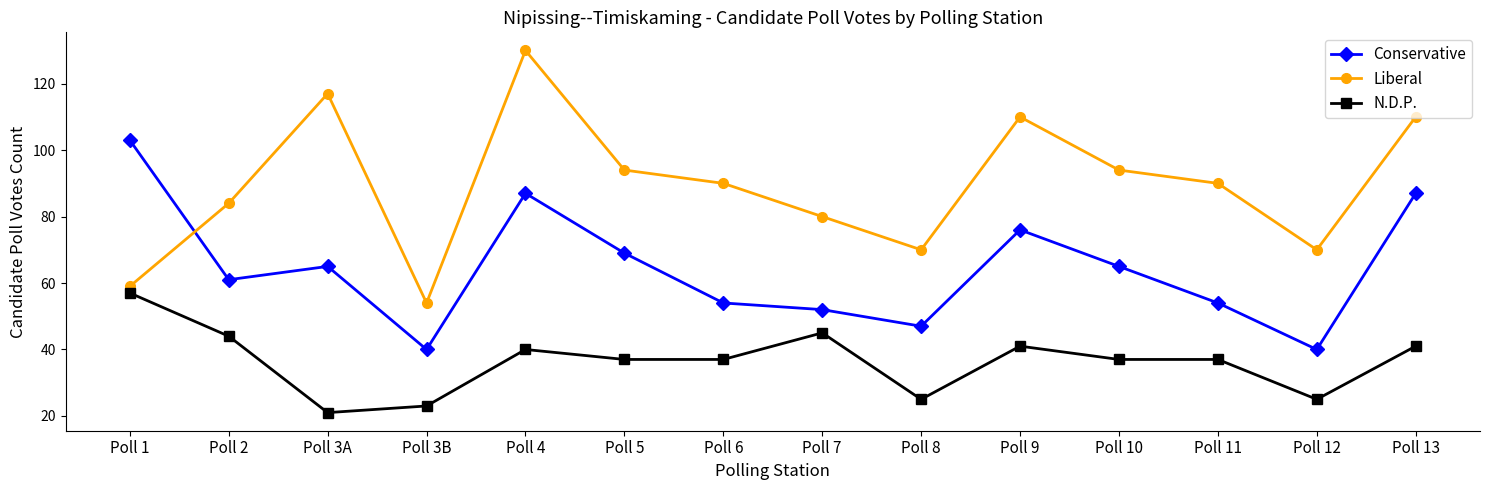

What is the highest value of the Liberal series?

130